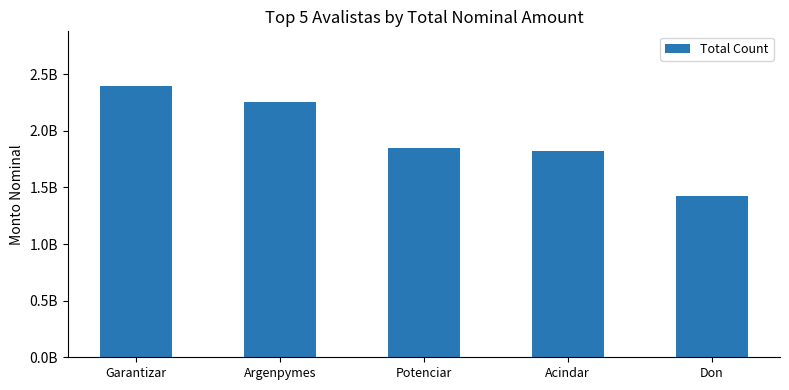

Does the chart contain any negative values?

No